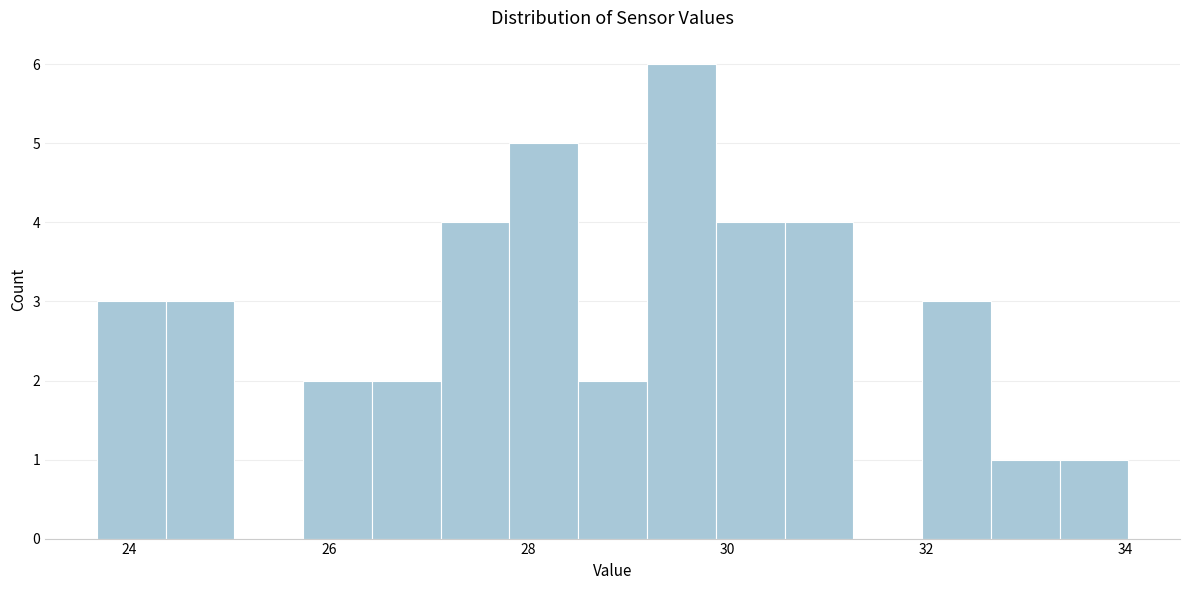

Read against the x-axis, roughly where is the centre of the tallest bar?

29.6